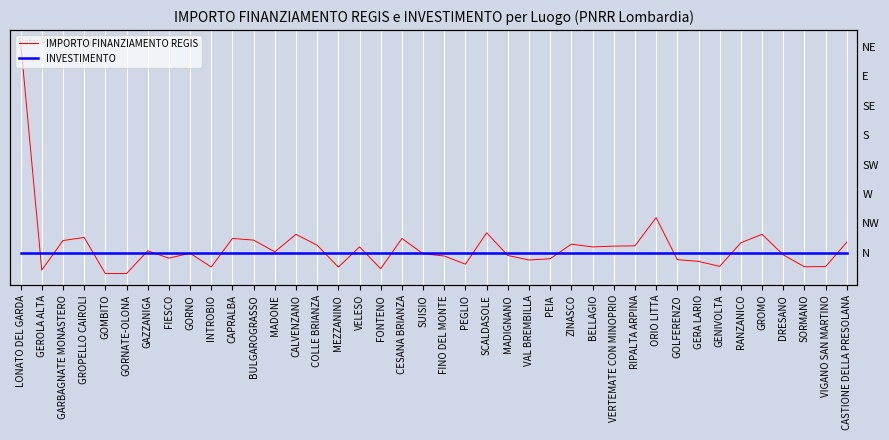

Between GOMBITO and SUISIO, which series saw the biggest shift?

IMPORTO FINANZIAMENTO REGIS